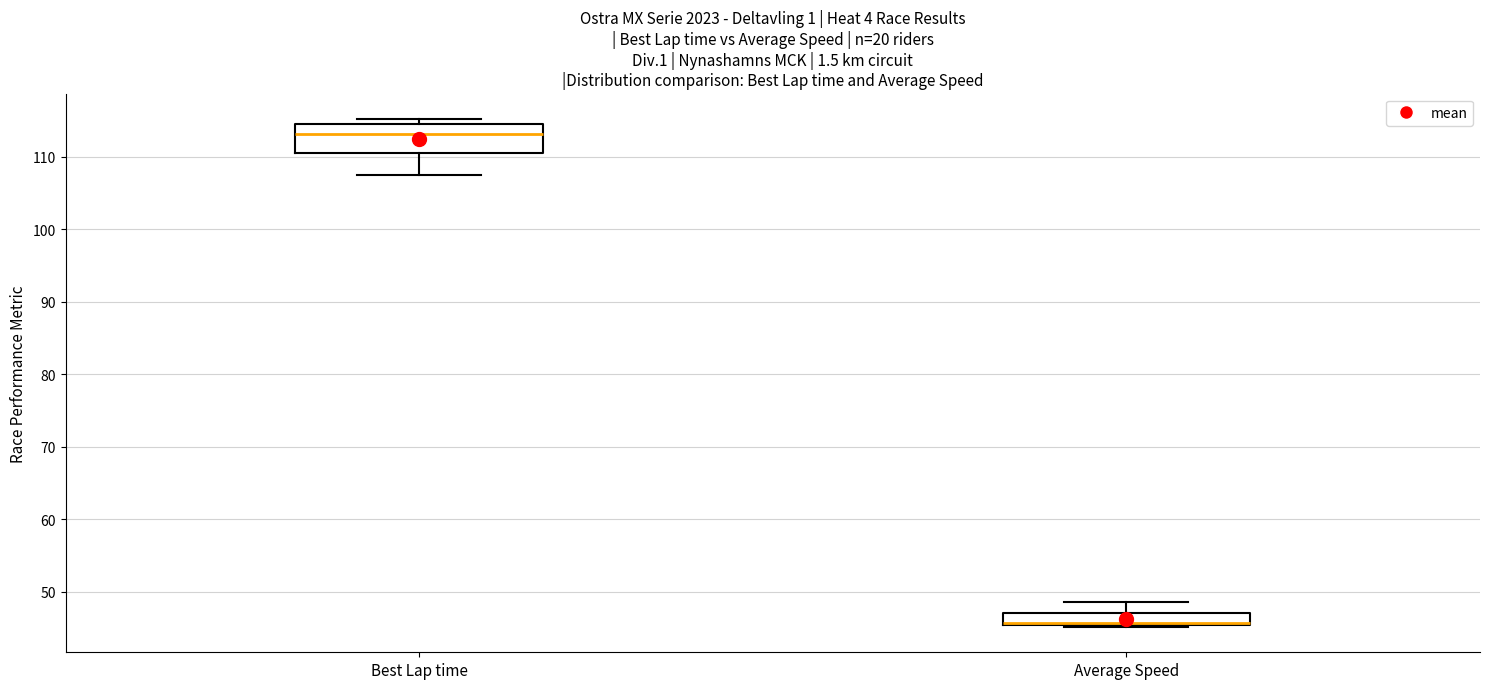

Reading left to right, transcribe this box plot: for each box, give where its median line is, the range the box spans, and where its two whiskers end, as read against the y-axis. The values are not printed on the chart, so give them approximately, as read against the axis.

Best Lap time: median 113, box 111 to 115, whiskers 108 to 115 (just above the box's upper edge)
Average Speed: median 46 (drawn on the box's lower edge), box 45 to 47, whiskers 45 to 49